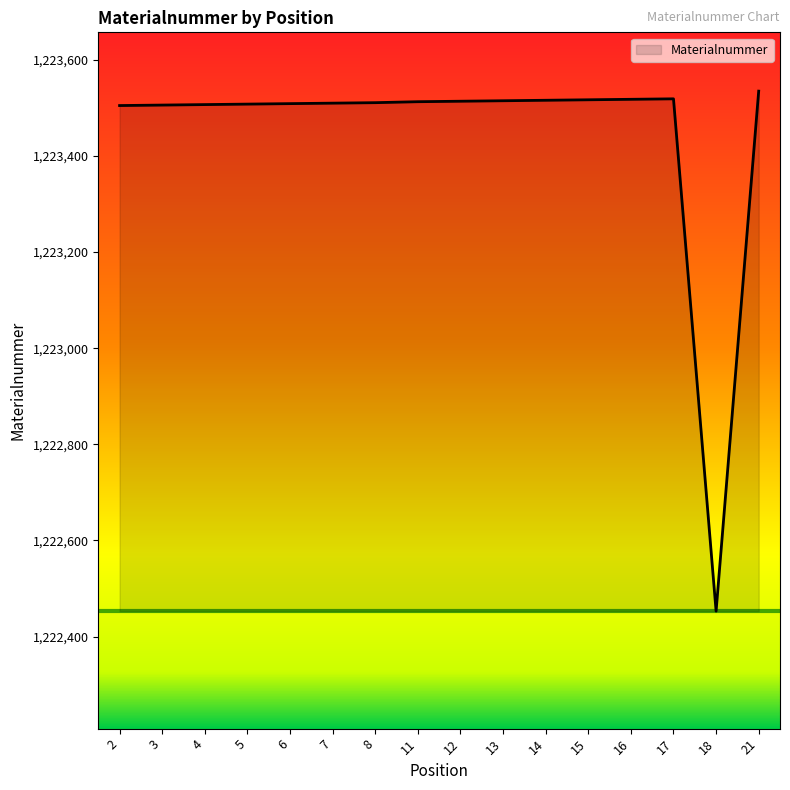

What is the ratio of the value at 8 to the value at 4?

1.0